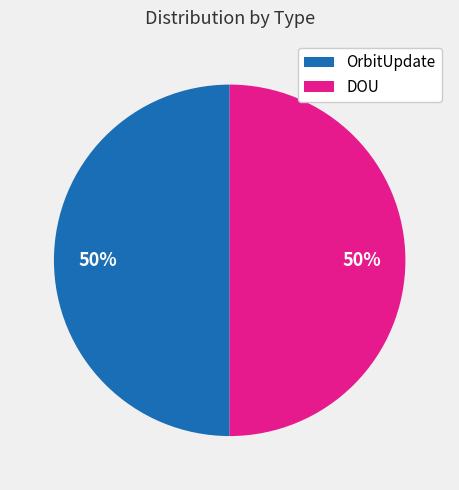

How many slices are in this pie chart?

2